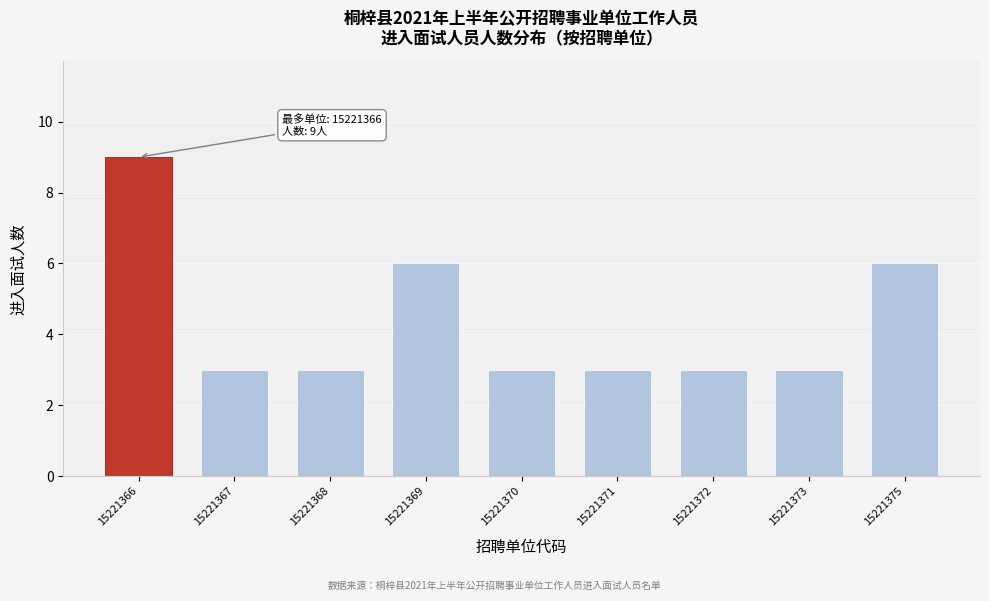

Reading left to right, transcribe all the data shown in this chart.

15221366=9	15221367=3	15221368=3	15221369=6	15221370=3	15221371=3	15221372=3	15221373=3	15221375=6